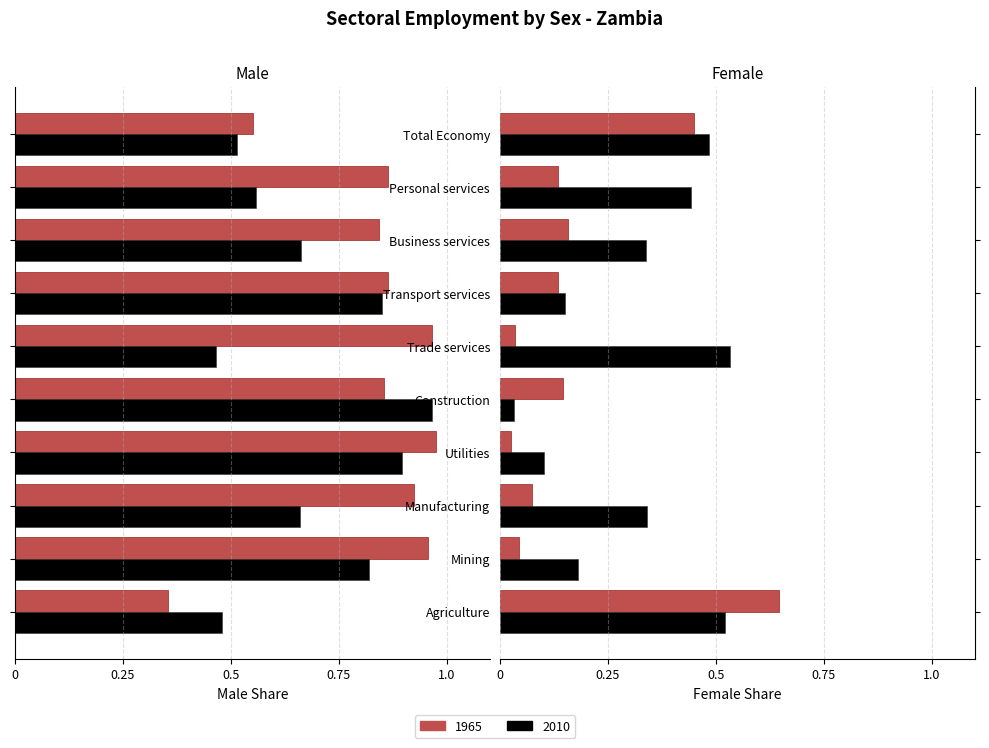

How many bars are there in each group?

4